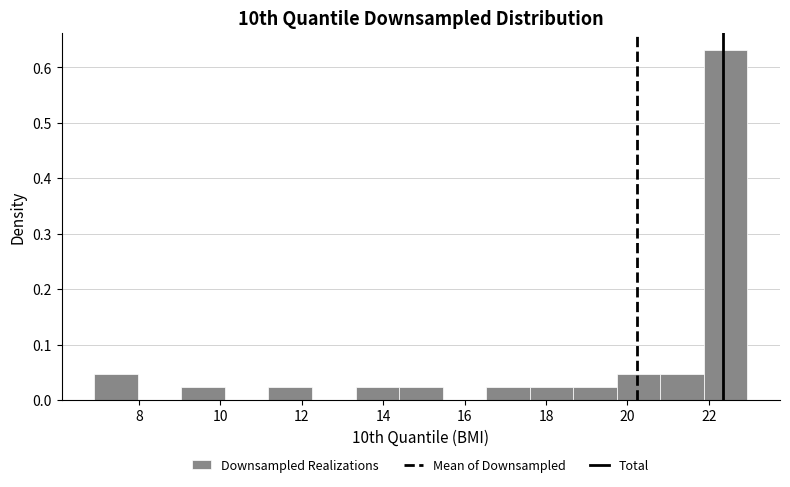

What is the height of the bar covering 14.4 to 15.4 on the x-axis? Neither the bar edges nor the heights are printed on the chart, so give them approximately, as read against the axes.

0.02